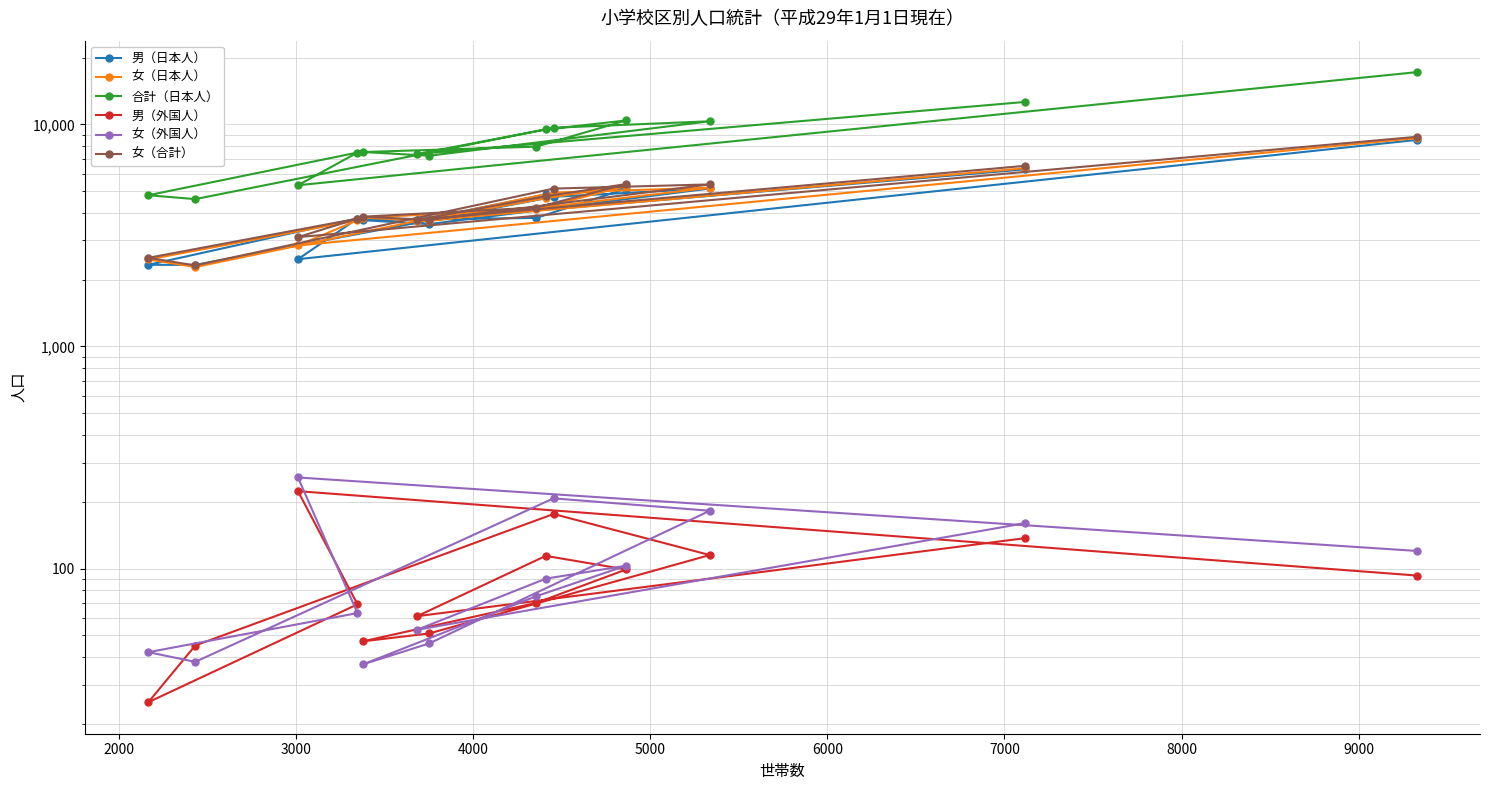

True or false: 女（合計） has more than 0 interior local peaks.

True